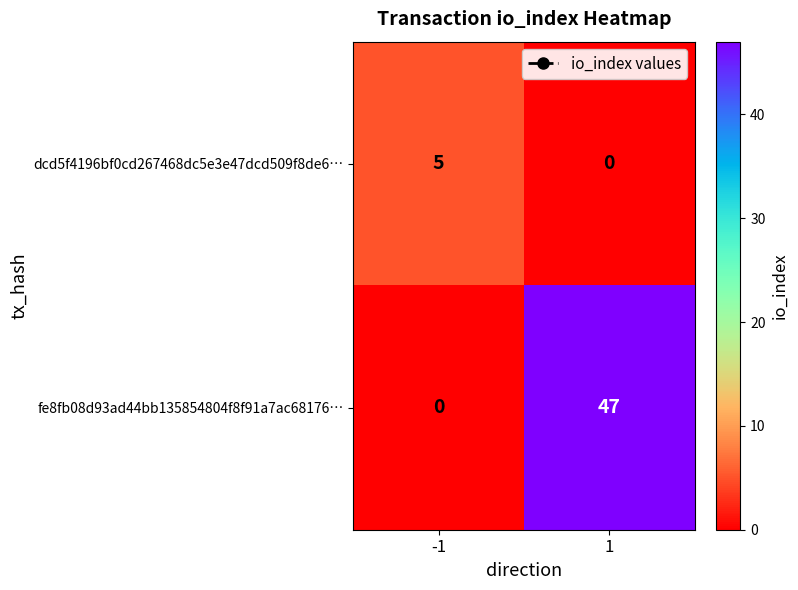

Is the value of dcd5f4196bf0cd267468dc5e3e47dcd509f8de6… at -1 greater than the value of fe8fb08d93ad44bb135854804f8f91a7ac68176… at 1?

No